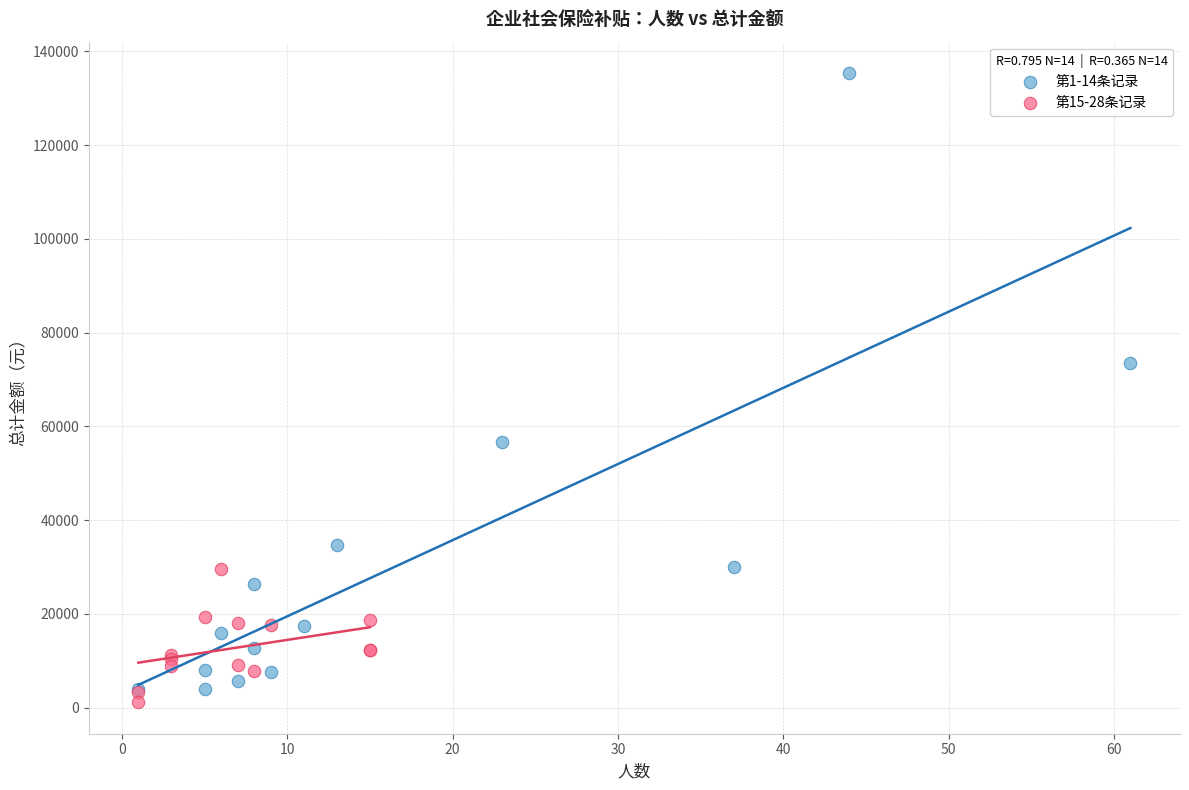

Which series has the widest spread of Y values?

第1-14条记录